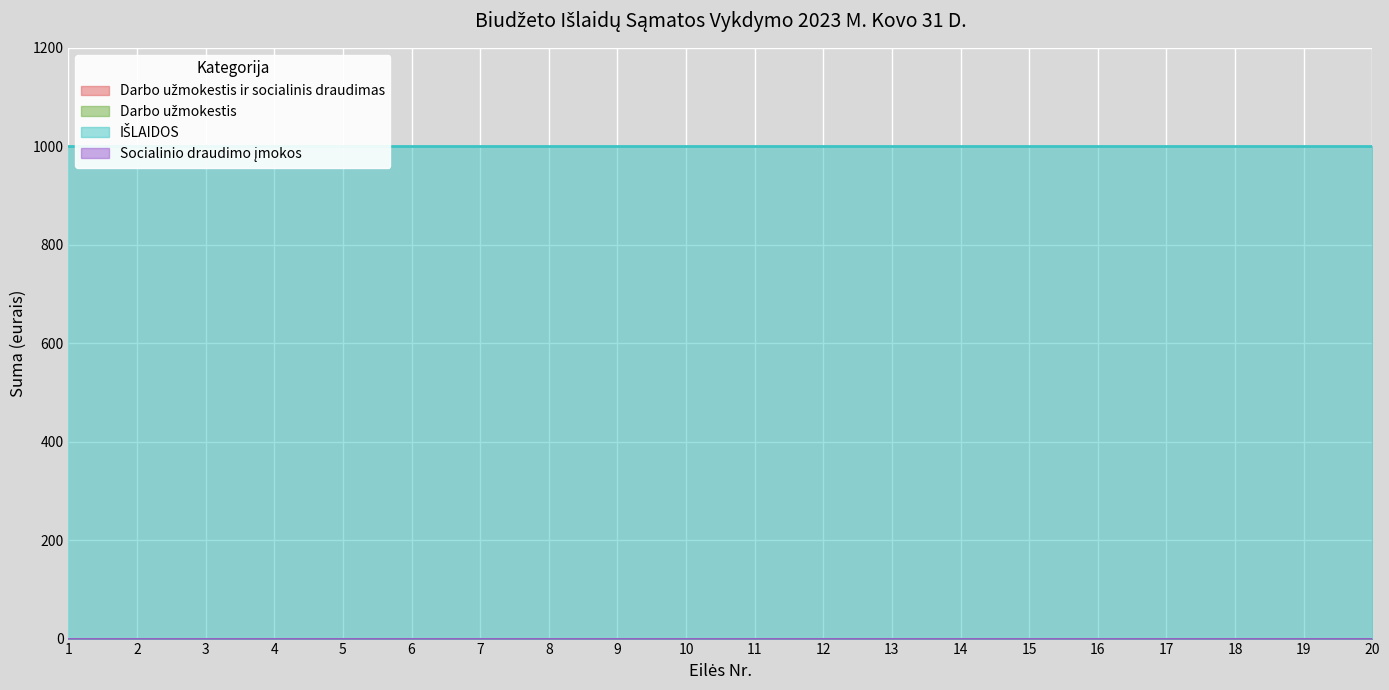

True or false: Socialinio draudimo įmokos and Darbo užmokestis intersect in this chart.

False